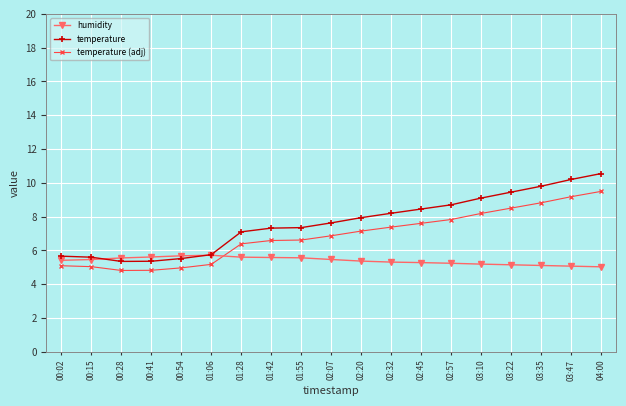

What is the total value across all series at 01:28?

19.1